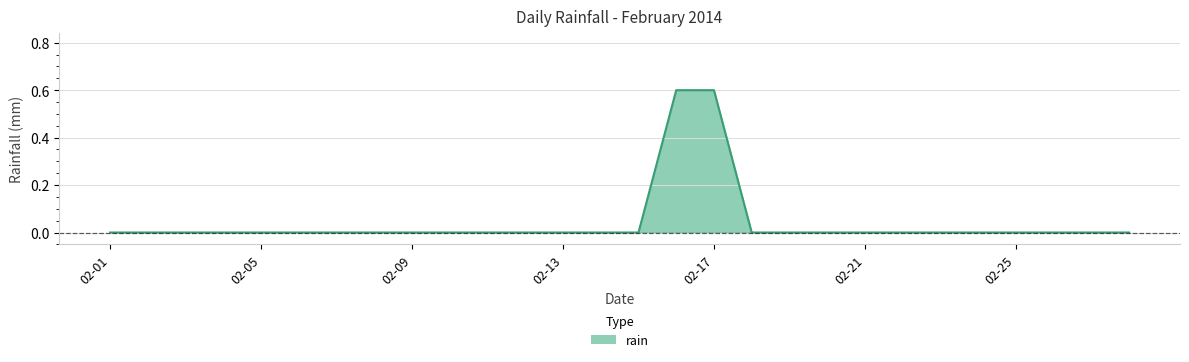

What is the maximum value shown in the chart?

0.6